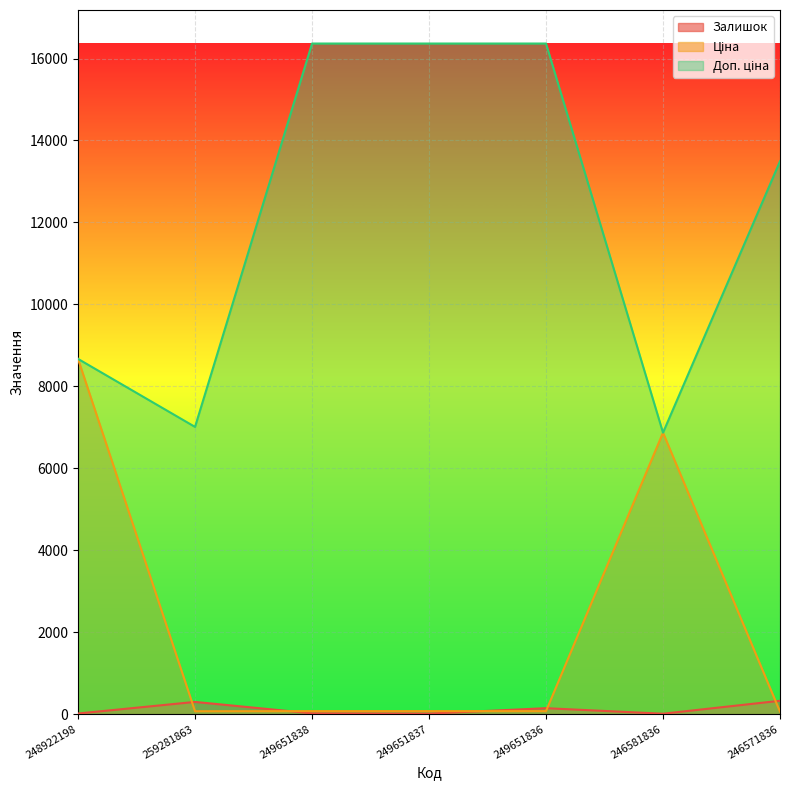

Which series has the widest spread of values?

Доп. ціна